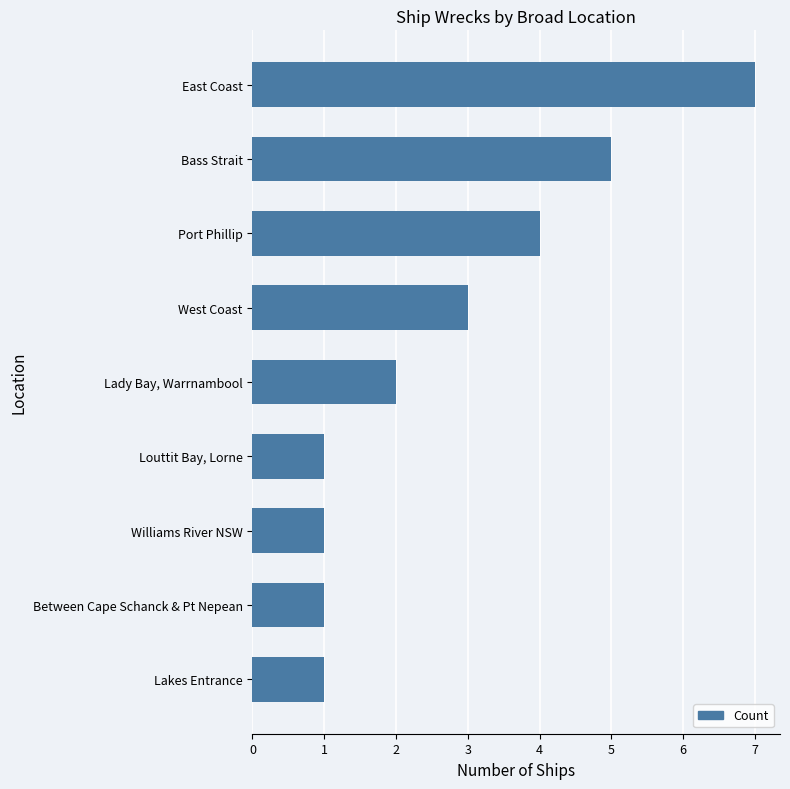

What is the sum of all values?

25